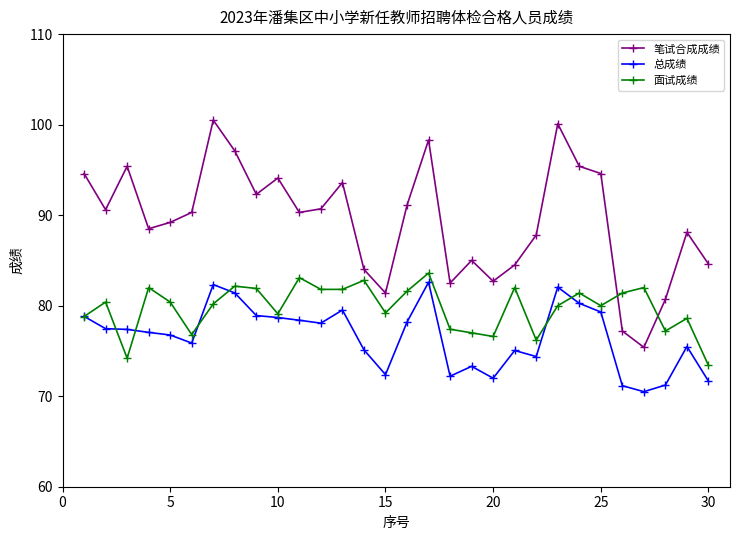

At how many categories does at least one series exceed 70?

30